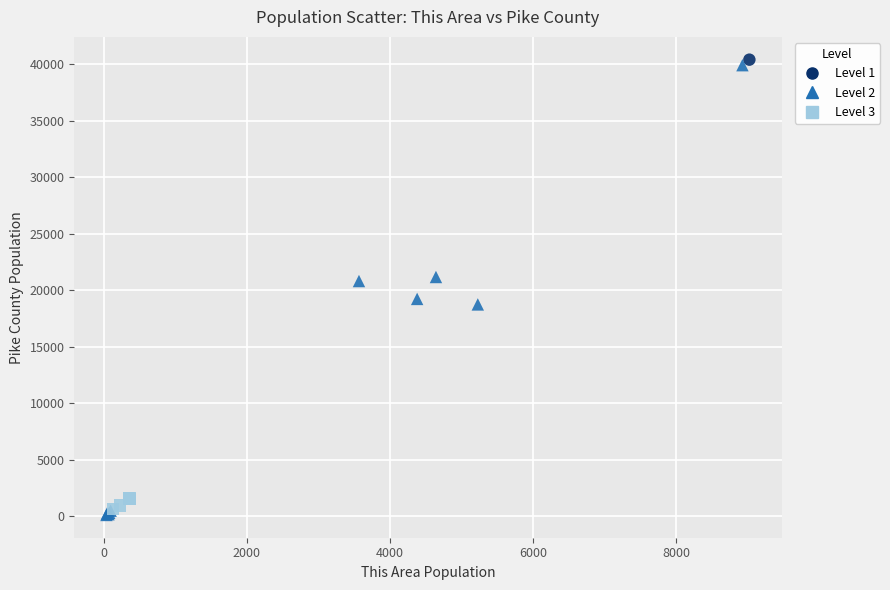

What are all the series names shown in the legend?

Level 1, Level 2, Level 3